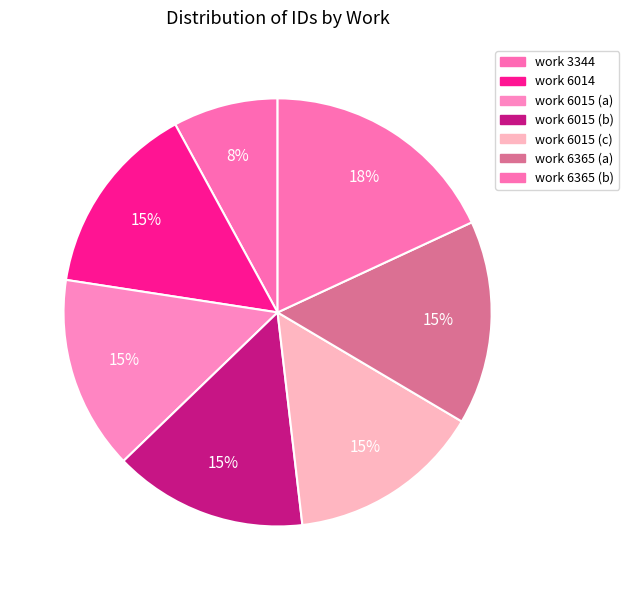

Which category has the smallest portion of the pie?

3344